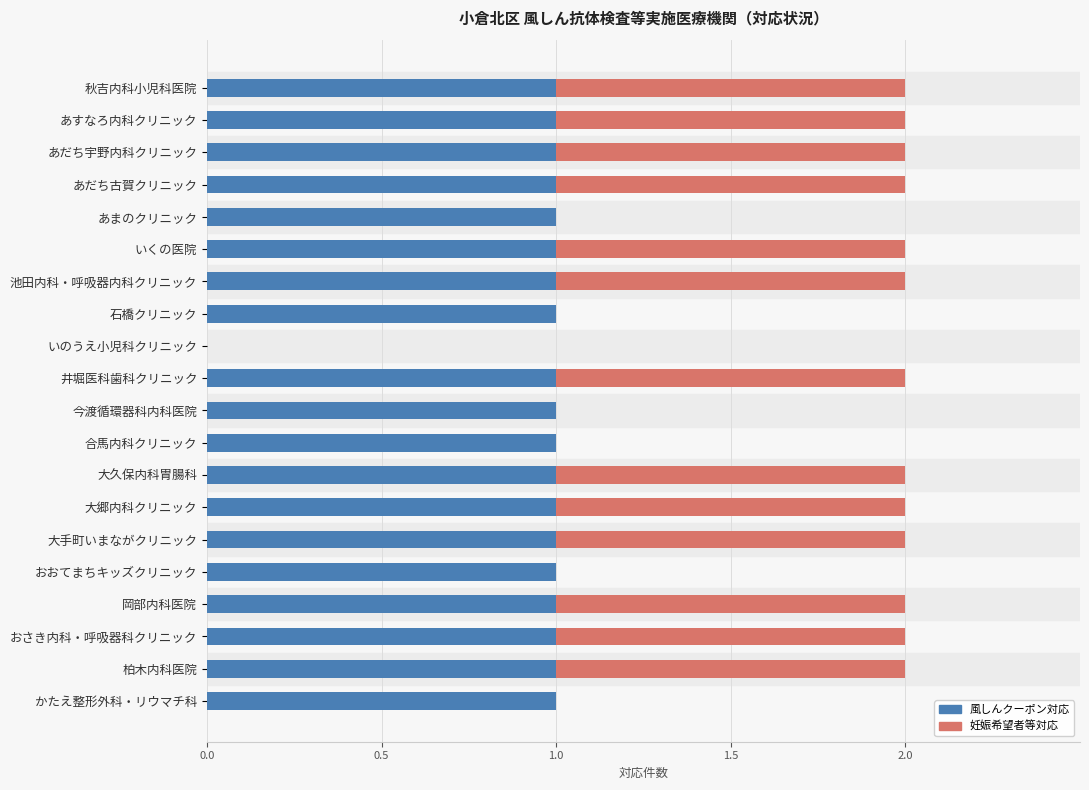

The value of 風しんクーポン対応 at 大郷内科クリニック is 1. True or false?

True